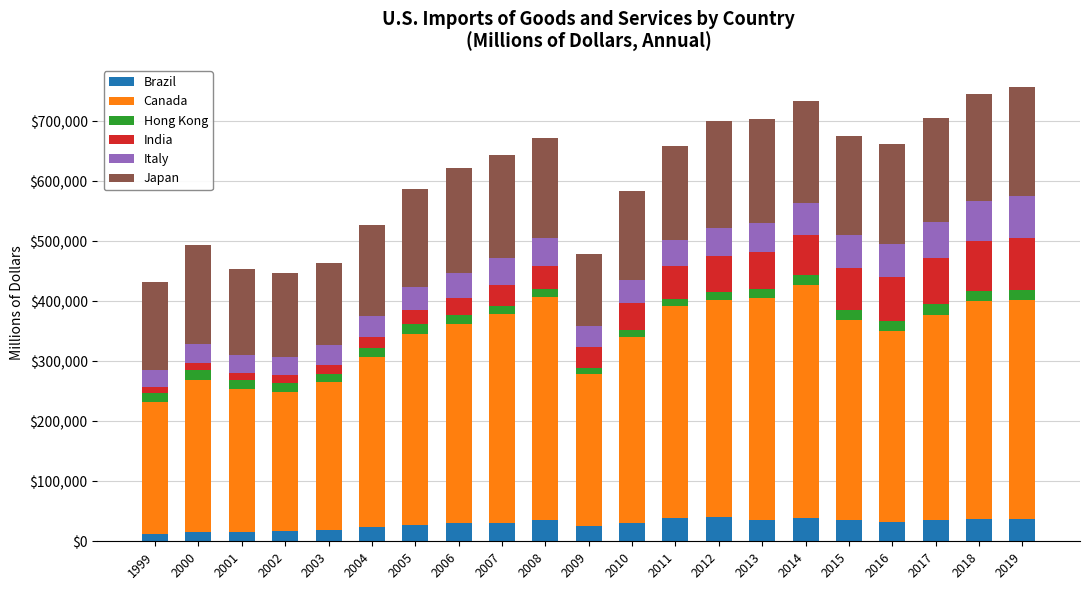

What is the maximum value for Brazil?

39930